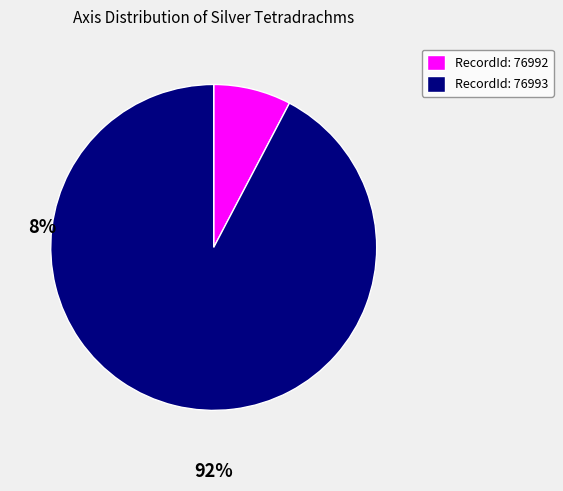

What is the smallest slice in the pie chart?

RecordId: 76992